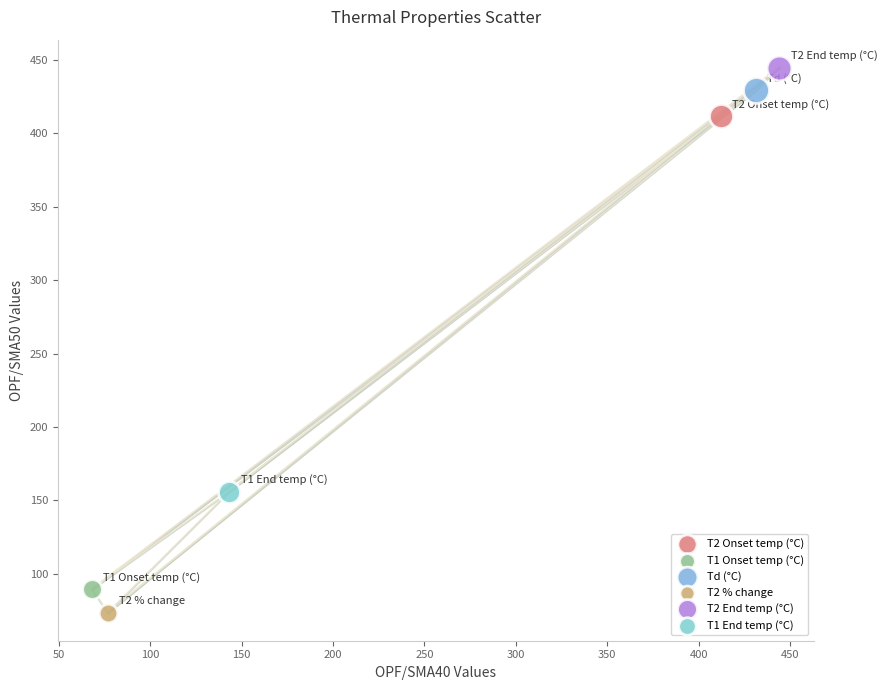

What are all the series names shown in the legend?

T2 Onset temp (°C), T1 Onset temp (°C), Td (°C), T2 % change, T2 End temp (°C), T1 End temp (°C)